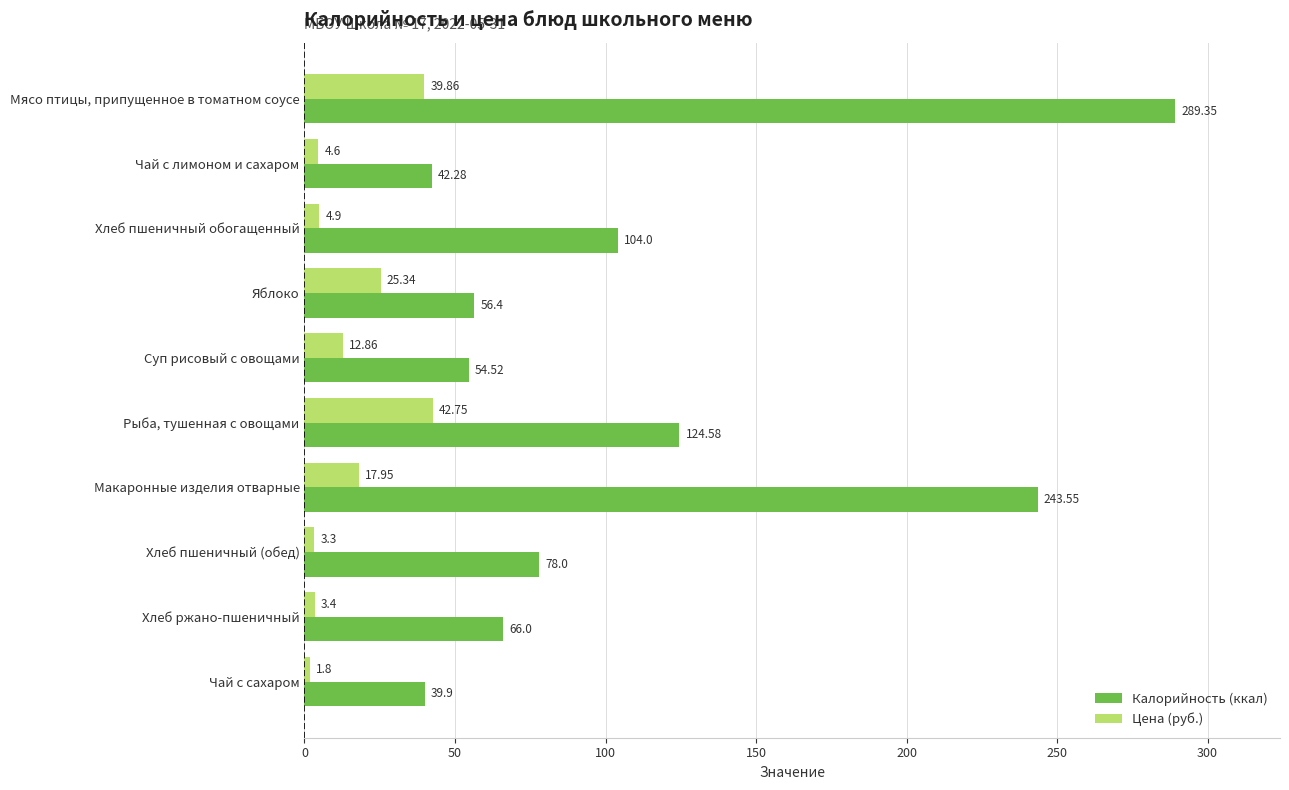

Is the value of Калорийность (ккал) at Яблоко greater than the value of Цена (руб.) at Рыба, тушенная с овощами?

Yes